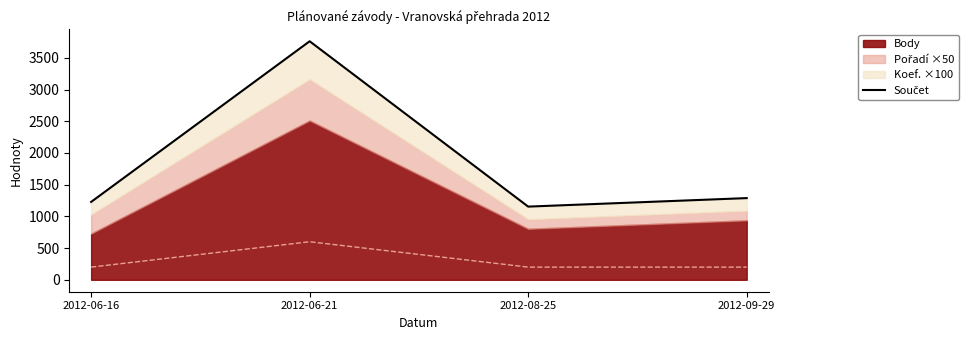

At which category does the data reach its first local peak?

2012-06-21